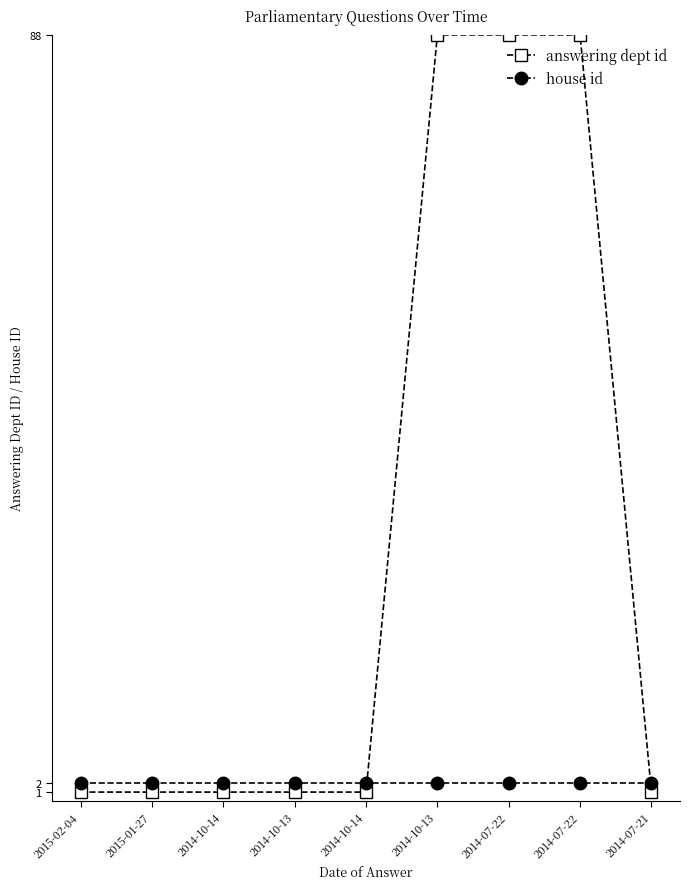

What is the value of the house id point at the 1st from the left?

2